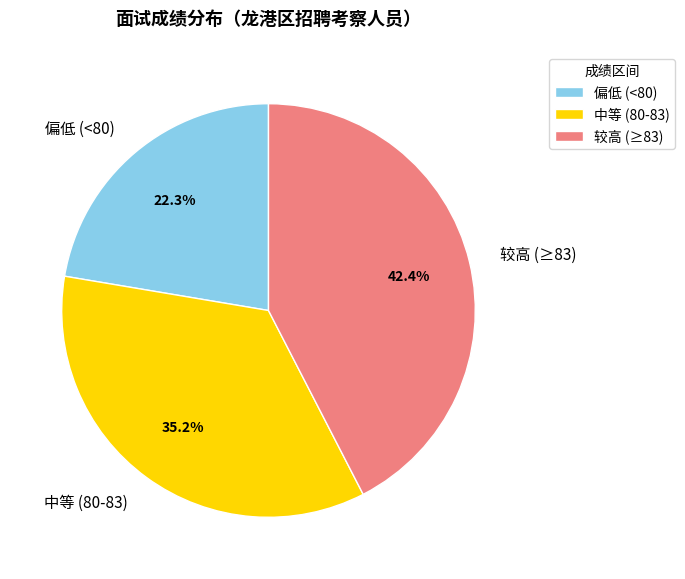

Which slice is the largest?

较高 (≥83)